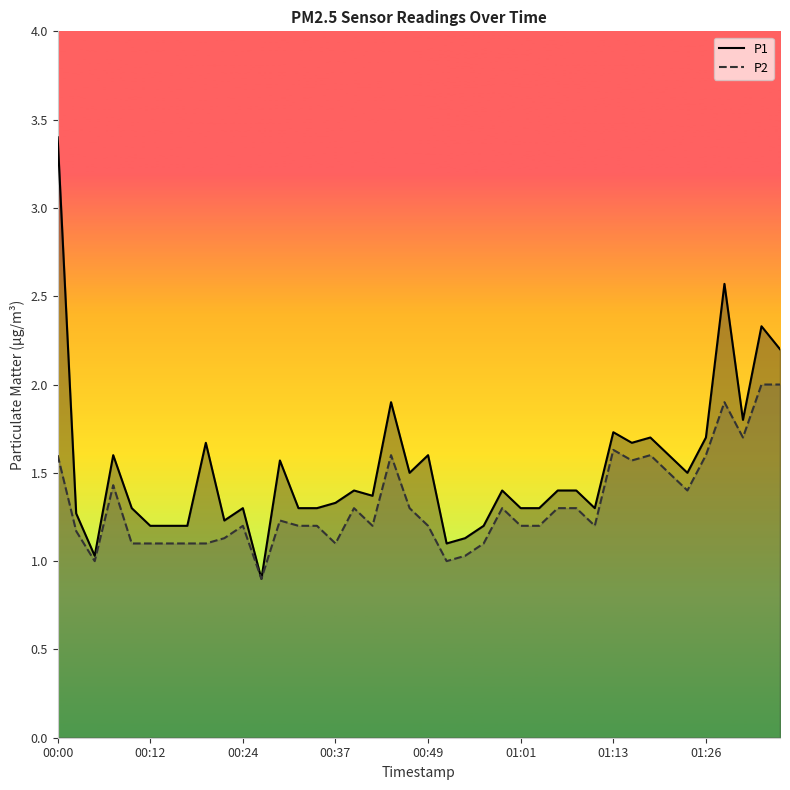

What is the difference between the P1 values at 30 and 21?

0.6